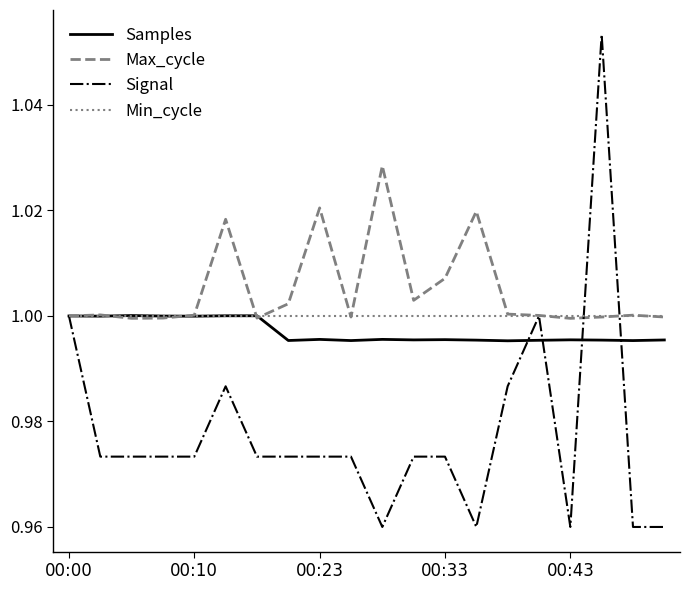

Which series has the widest spread of values?

Signal